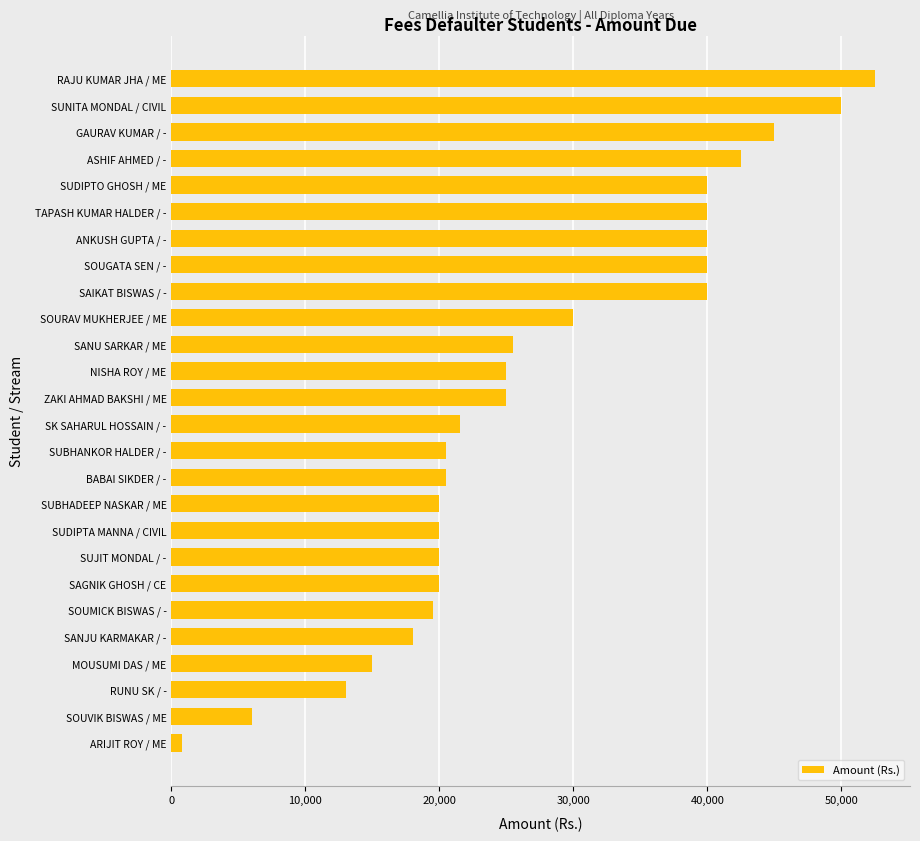

Reading top to bottom, transcribe all the data shown in this chart.

RAJU KUMAR JHA / ME=52500	SUNITA MONDAL / CIVIL=50000	GAURAV KUMAR / -=45000	ASHIF AHMED / -=42500	SUDIPTO GHOSH / ME=40000	TAPASH KUMAR HALDER / -=40000	ANKUSH GUPTA / -=40000	SOUGATA SEN / -=40000	SAIKAT BISWAS / -=40000	SOURAV MUKHERJEE / ME=30000	SANU SARKAR / ME=25500	NISHA ROY / ME=25000	ZAKI AHMAD BAKSHI / ME=25000	SK SAHARUL HOSSAIN / -=21500	SUBHANKOR HALDER / -=20500	BABAI SIKDER / -=20500	SUBHADEEP NASKAR / ME=20000	SUDIPTA MANNA / CIVIL=20000	SUJIT MONDAL / -=20000	SAGNIK GHOSH / CE=20000	SOUMICK BISWAS / -=19500	SANJU KARMAKAR / -=18000	MOUSUMI DAS / ME=15000	RUNU SK / -=13000	SOUVIK BISWAS / ME=6000	ARIJIT ROY / ME=800